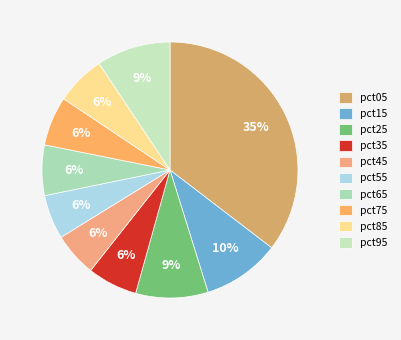

What is the change in value from pct25 to pct55?

-0.1